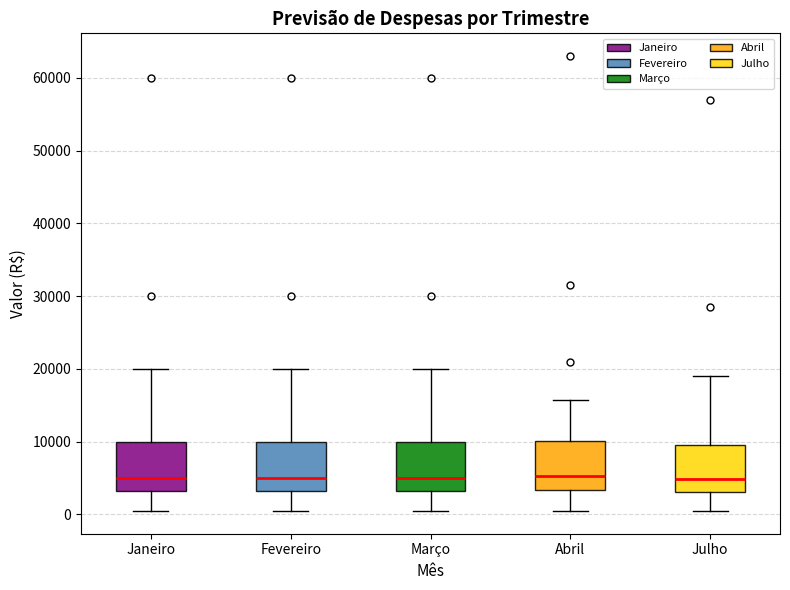

Reading left to right, transcribe this box plot: for each box, give where its median line is, the range the box spans, and where its two whiskers end, as read against the y-axis. The values are not printed on the chart, so give them approximately, as read against the axis.

Janeiro: median 5000, box 3000 to 10000, whiskers 1000 to 20000
Fevereiro: median 5000, box 3000 to 10000, whiskers 1000 to 20000
Março: median 5000, box 3000 to 10000, whiskers 1000 to 20000
Abril: median 5000, box 3000 to 10000, whiskers 1000 to 16000
Julho: median 5000, box 3000 to 10000, whiskers 0 to 19000